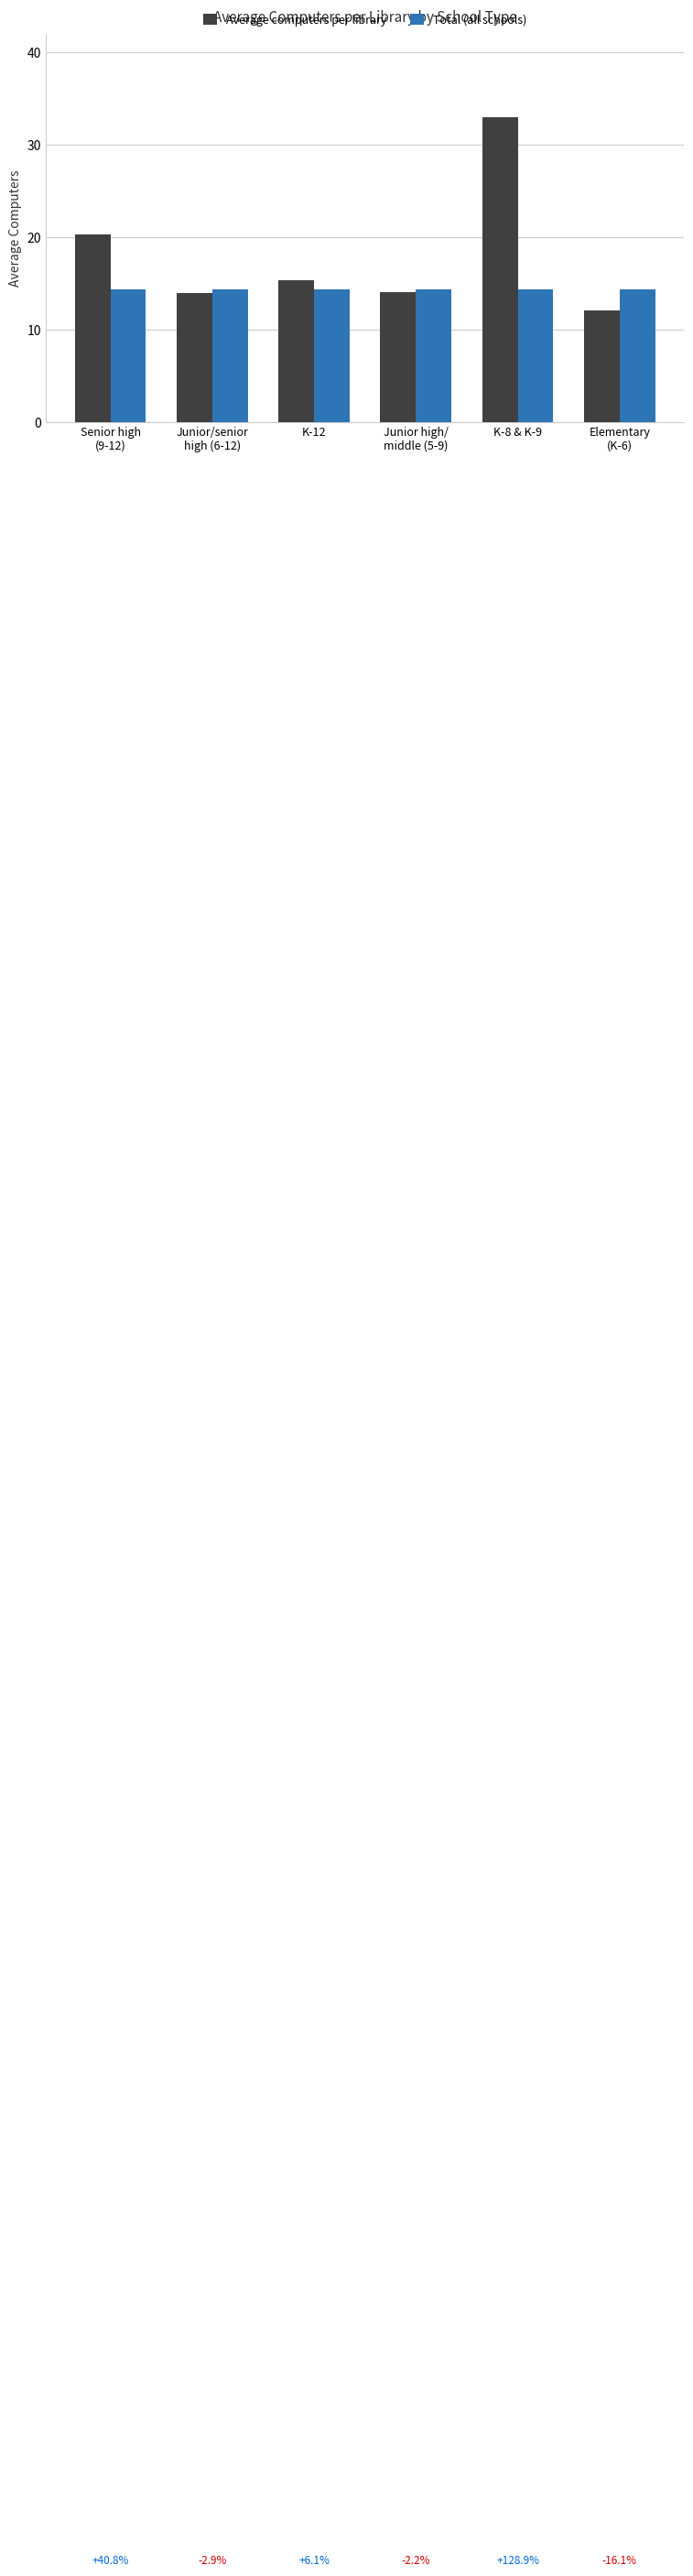

What position from the left is Elementary
(K-6)?

6